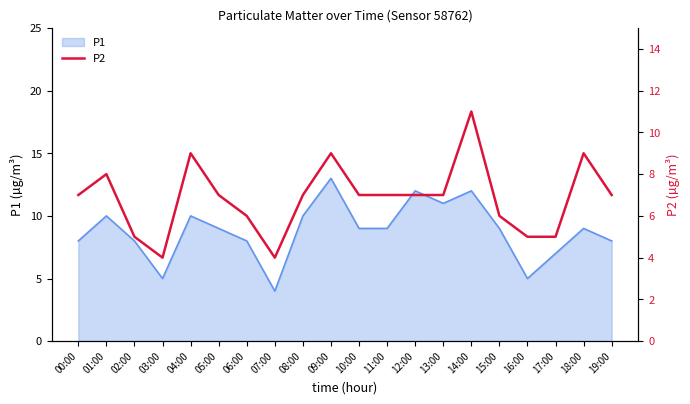

How many data points does each series have?

20